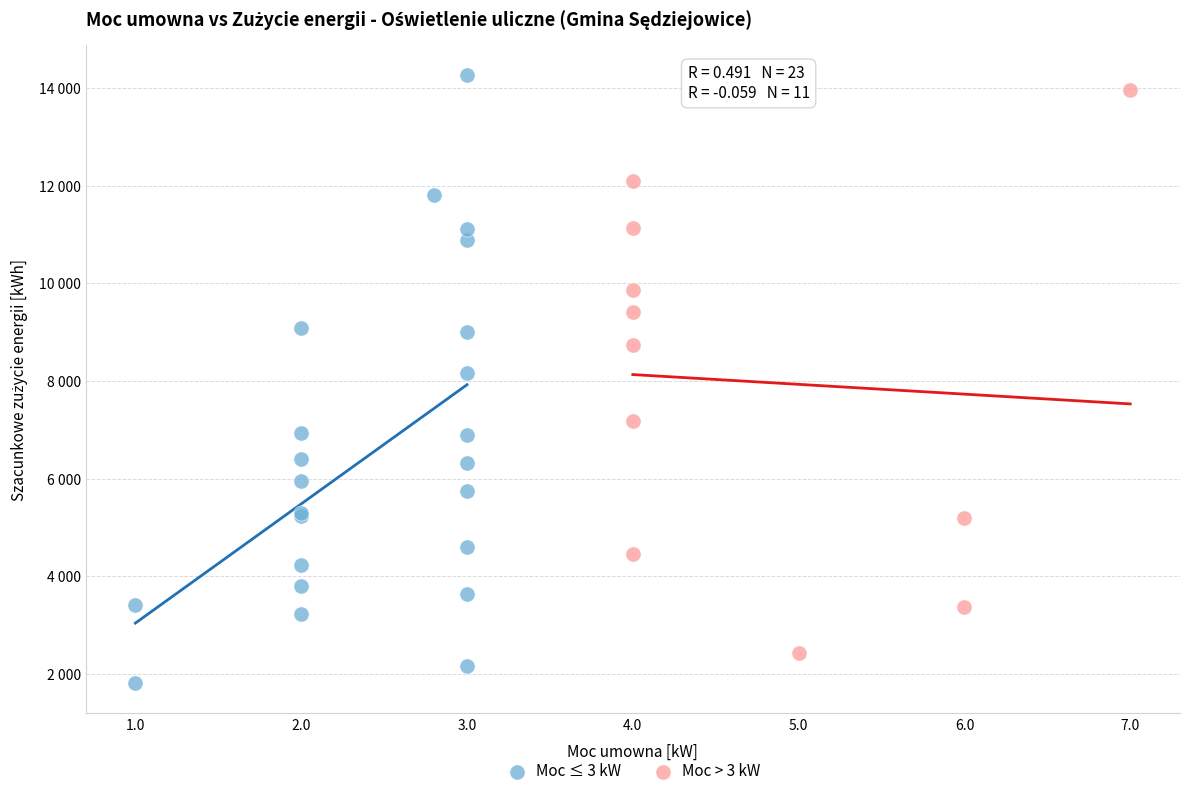

Which series reaches the maximum Y coordinate?

Moc ≤ 3 kW